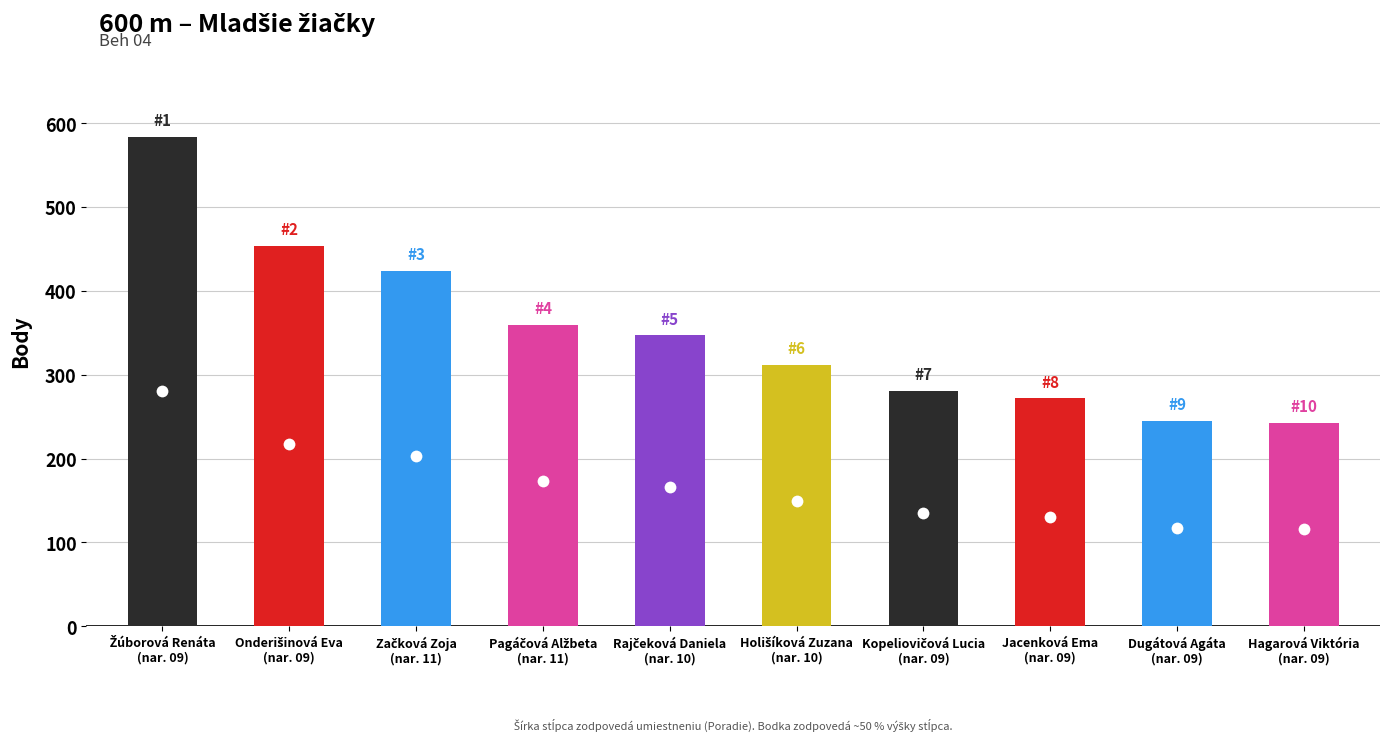

What is the sum of all values?

3522